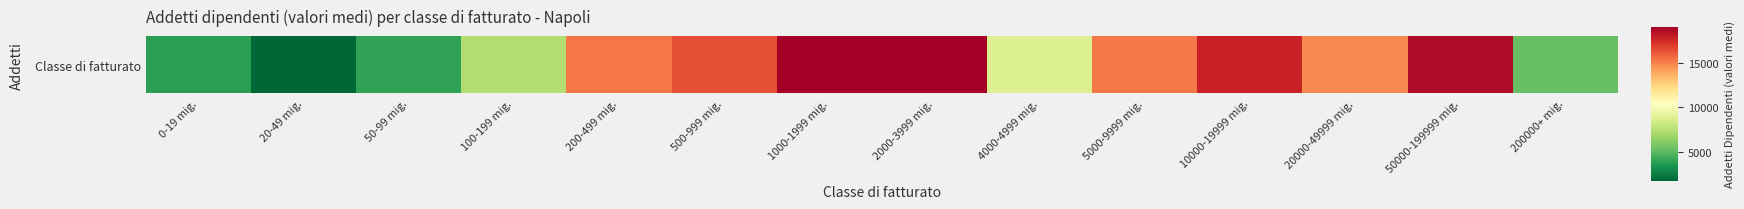

What is the average value?

11919.1